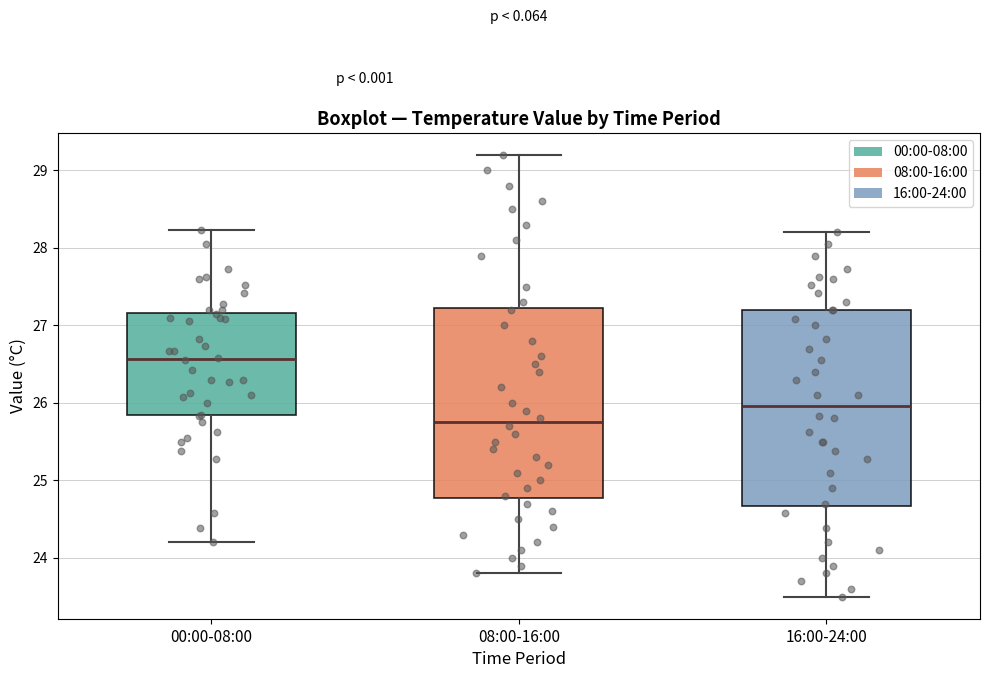

Reading left to right, read every box against the y-axis: the position of its median line, the range the box covers, and the ends of its whiskers. The values are not printed on the chart, so give them approximately, as read against the axis.

00:00-08:00: median 26.6, box 25.8 to 27.2, whiskers 24.2 to 28.2
08:00-16:00: median 25.8, box 24.8 to 27.2, whiskers 23.8 to 29.2
16:00-24:00: median 26.0, box 24.7 to 27.2, whiskers 23.5 to 28.2